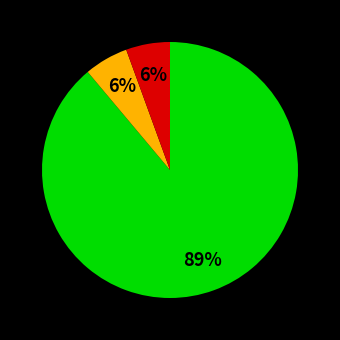

Is there a majority slice in this chart?

Yes